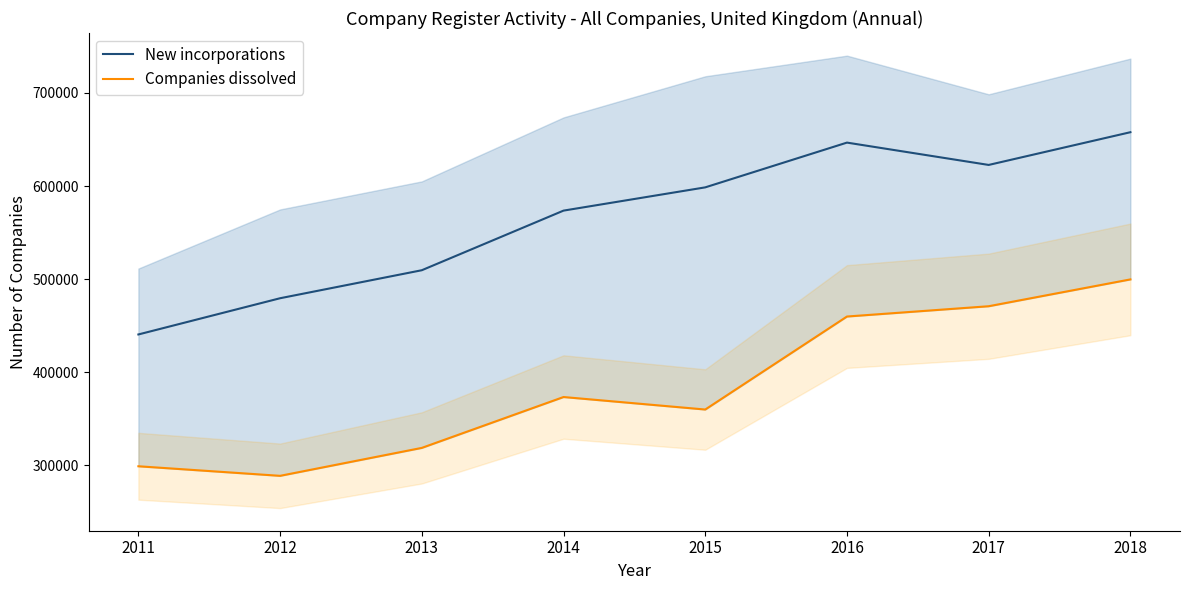

How many interior local valleys does the Companies dissolved series have?

2